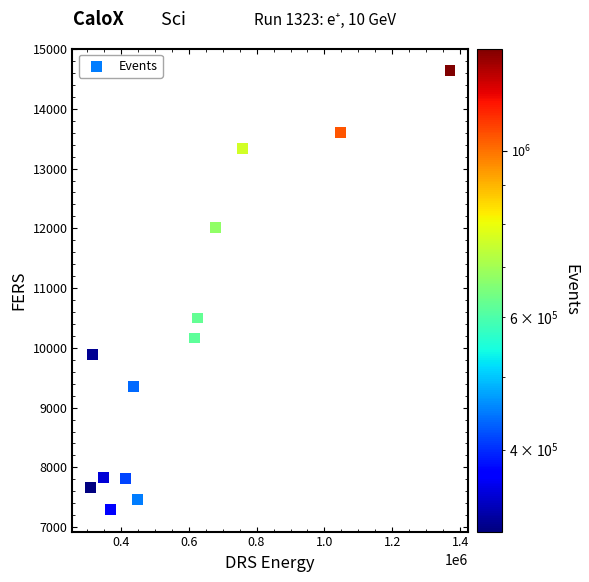

What is the range of Y values (max minus min)?

7347.6